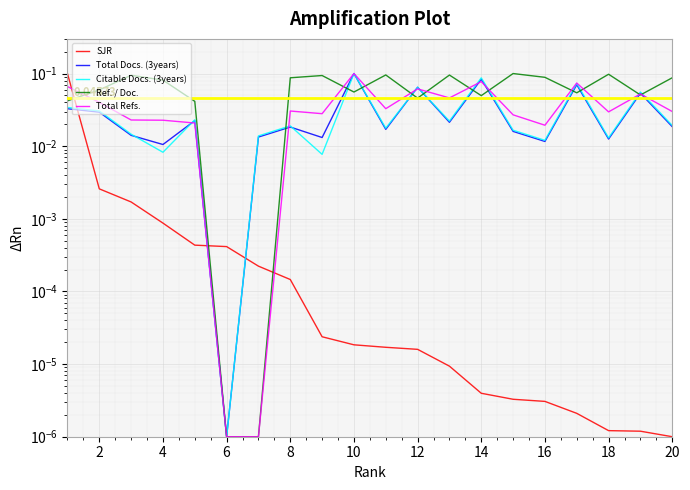

What is the label of the 19th point from the right?

2